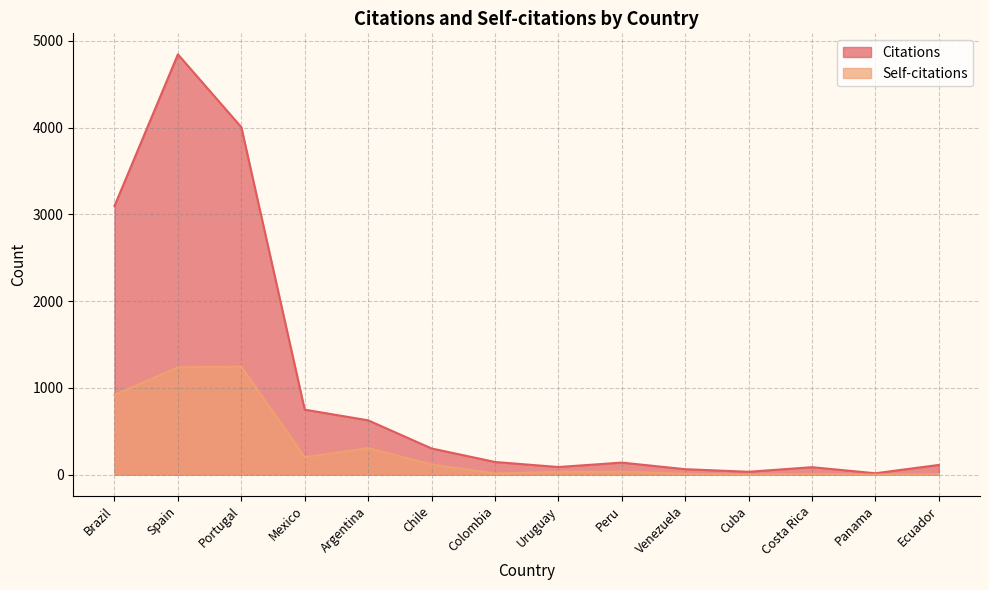

True or false: Citations and Self-citations intersect in this chart.

False